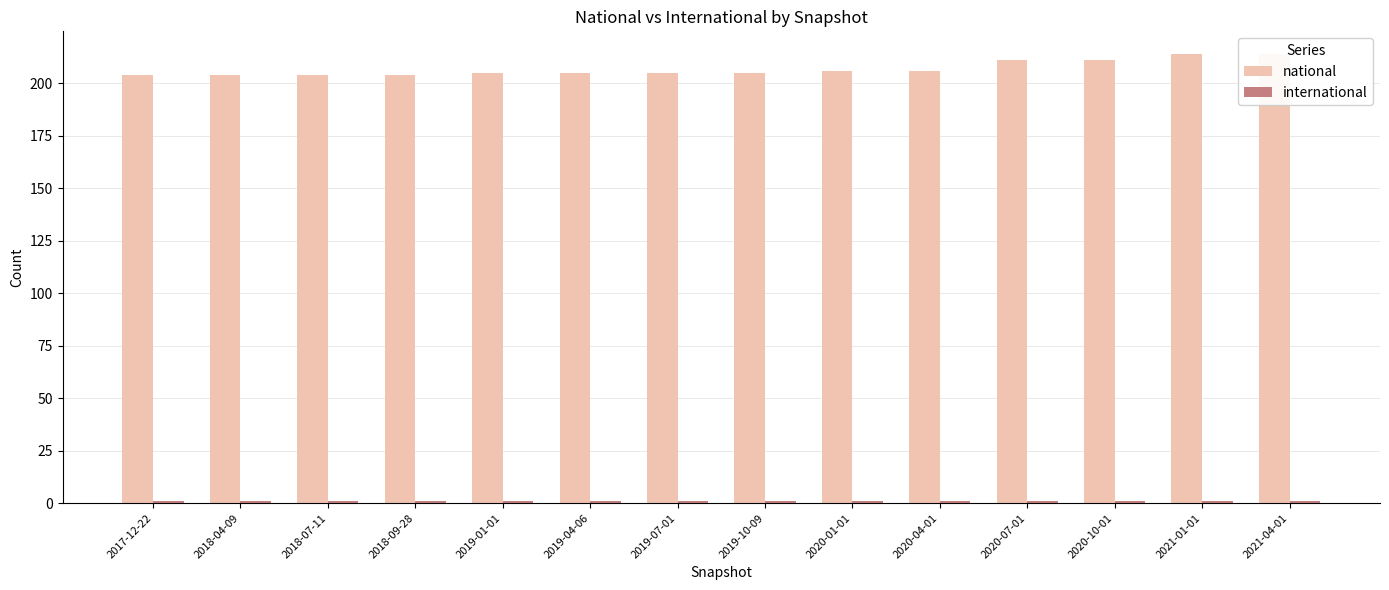

Reading right to left, extract all data points from this chart.

national: 2021-04-01=214	2021-01-01=214	2020-10-01=211	2020-07-01=211	2020-04-01=206	2020-01-01=206	2019-10-09=205	2019-07-01=205	2019-04-06=205	2019-01-01=205	2018-09-28=204	2018-07-11=204	2018-04-09=204	2017-12-22=204
international: 2021-04-01=1	2021-01-01=1	2020-10-01=1	2020-07-01=1	2020-04-01=1	2020-01-01=1	2019-10-09=1	2019-07-01=1	2019-04-06=1	2019-01-01=1	2018-09-28=1	2018-07-11=1	2018-04-09=1	2017-12-22=1